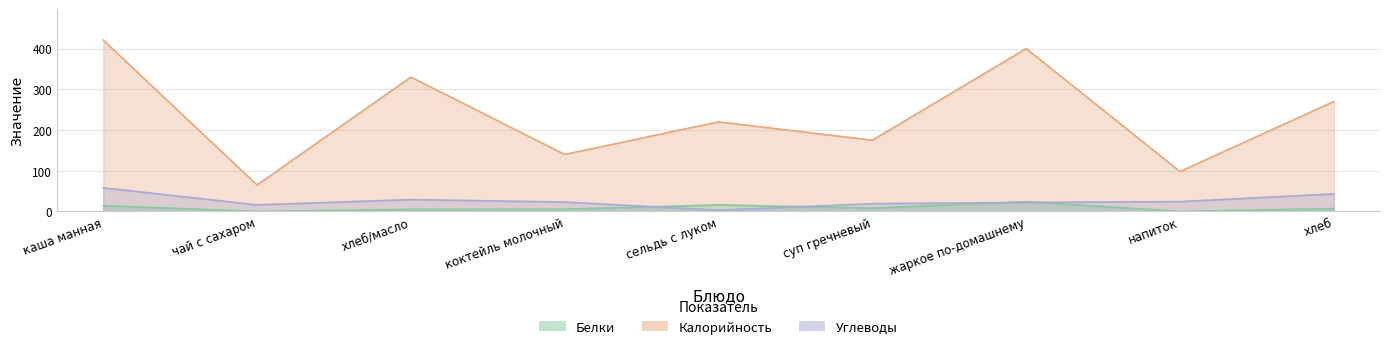

At which label is Калорийность closest to 243?

сельдь с луком